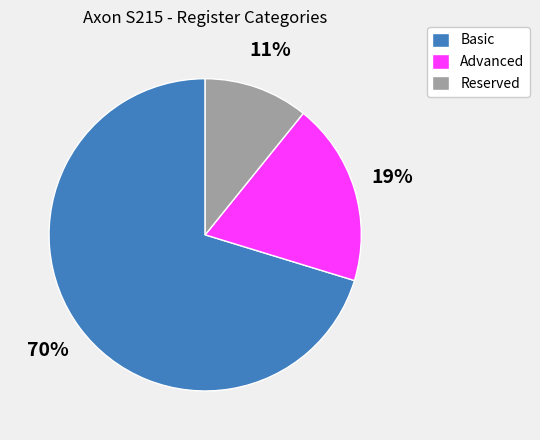

Is Reserved the majority of the pie?

No